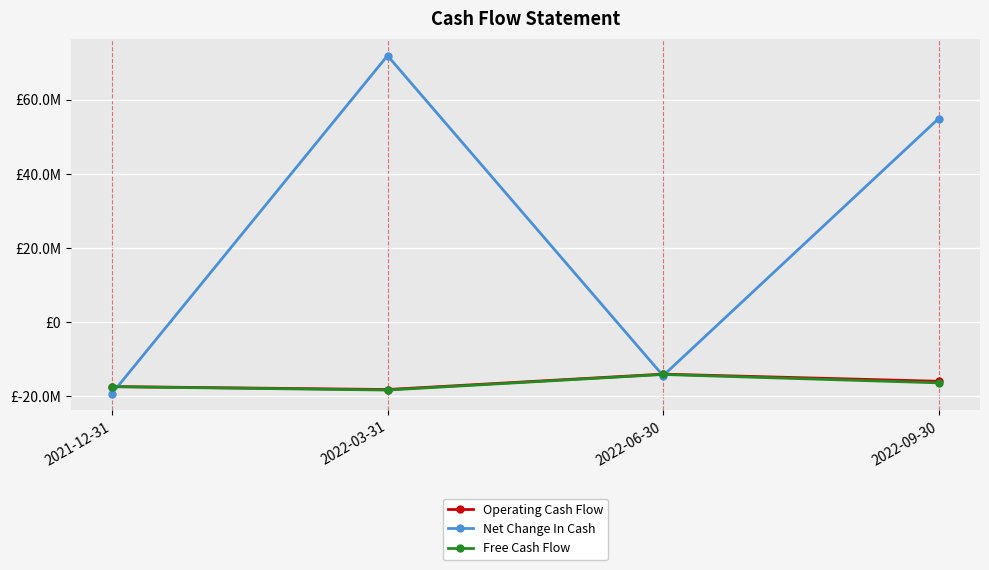

What is the sum of the Operating Cash Flow values at 2022-06-30 and 2022-09-30?

-29918000